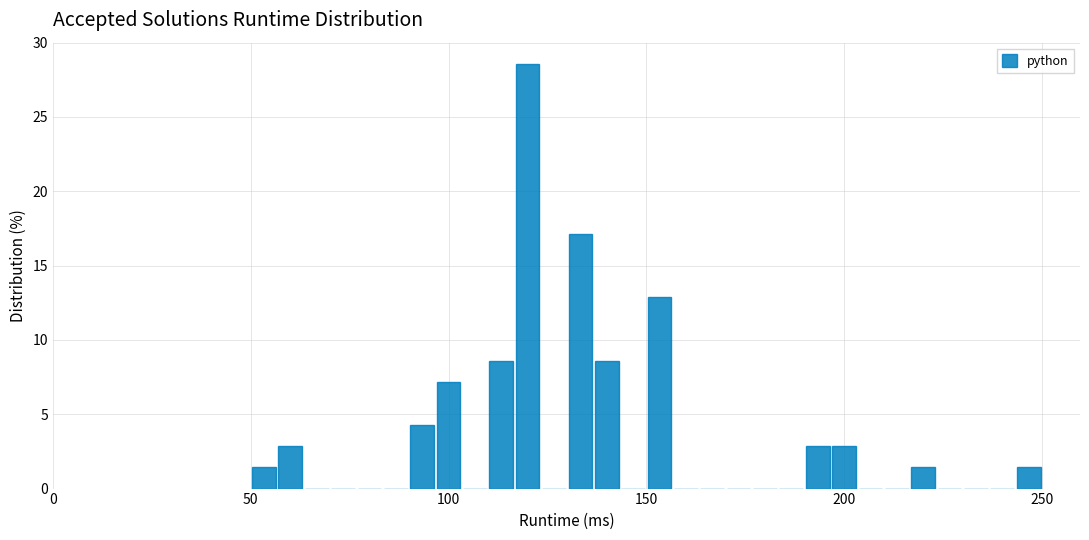

Around what value on the x-axis is the tallest bar? Give the approximate position of its centre, as read against the axis.

120